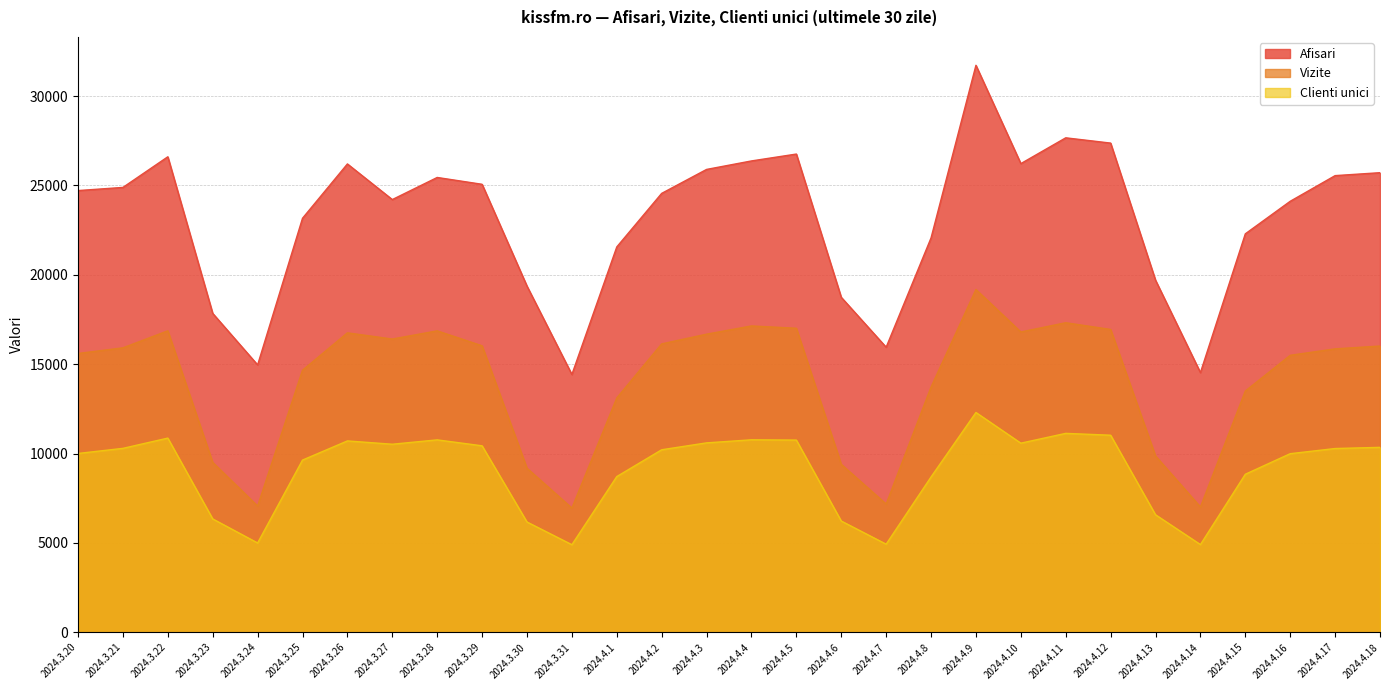

How many series are shown in this chart?

3